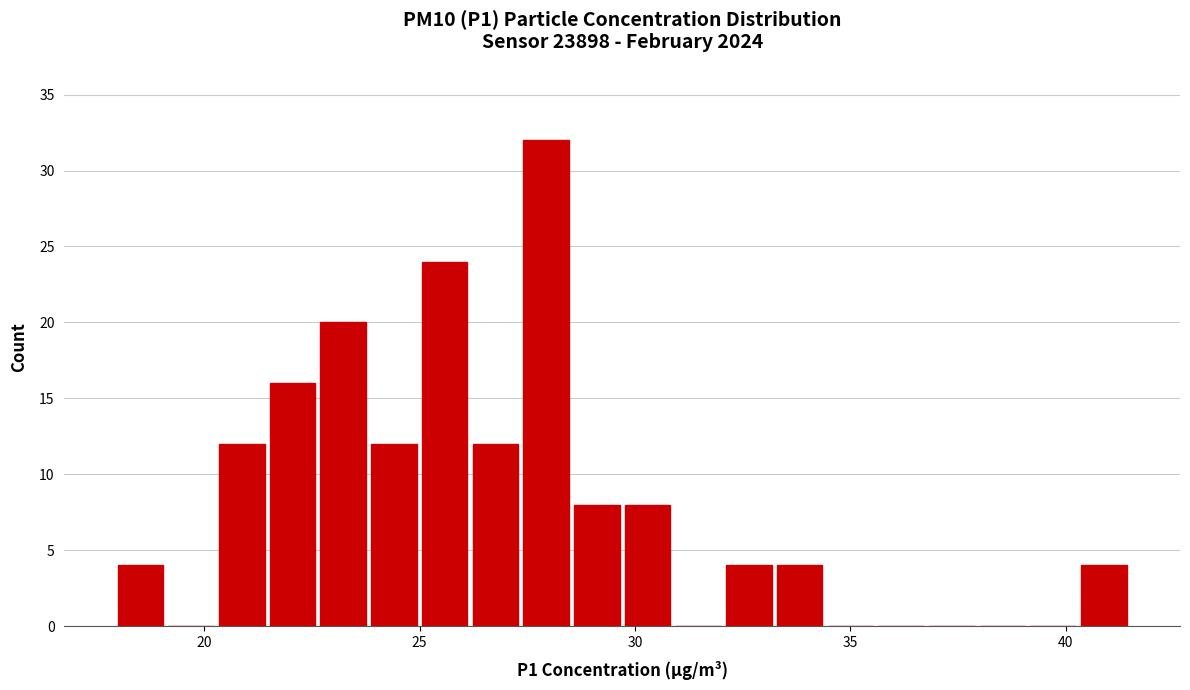

Around what value on the x-axis is the tallest bar? Give the approximate position of its centre, as read against the axis.

28.0